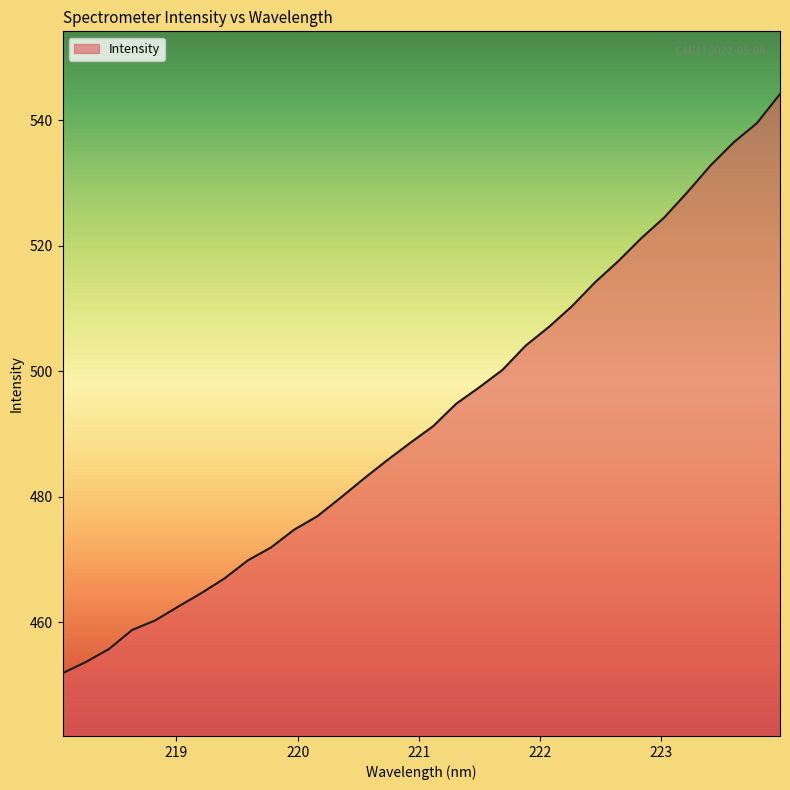

What is the minimum value shown in the chart?

451.9